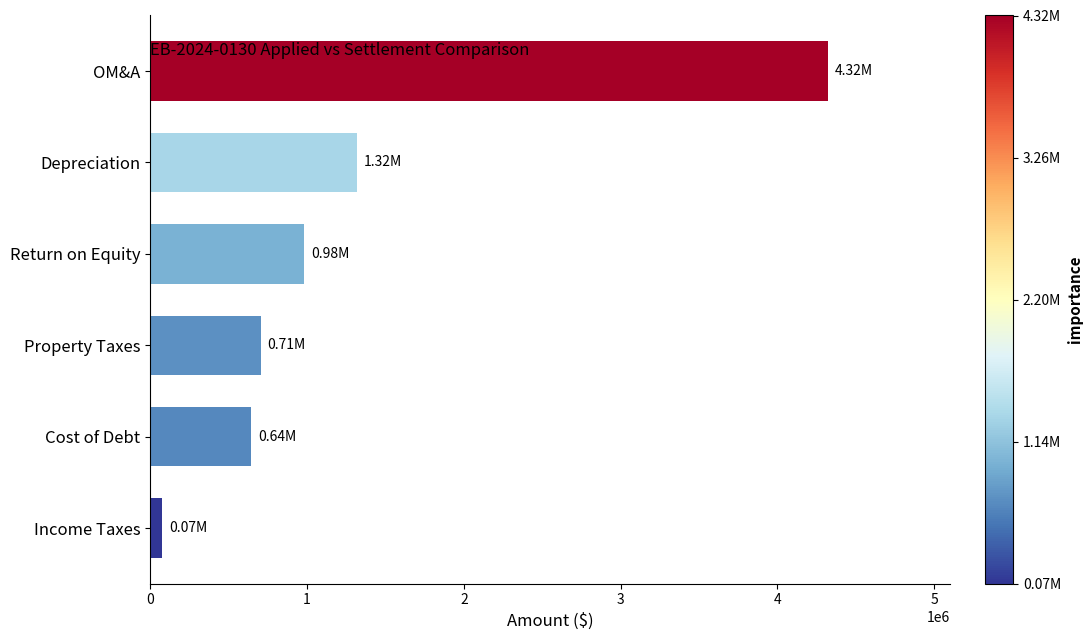

Between OM&A and Income Taxes, which is larger?

OM&A